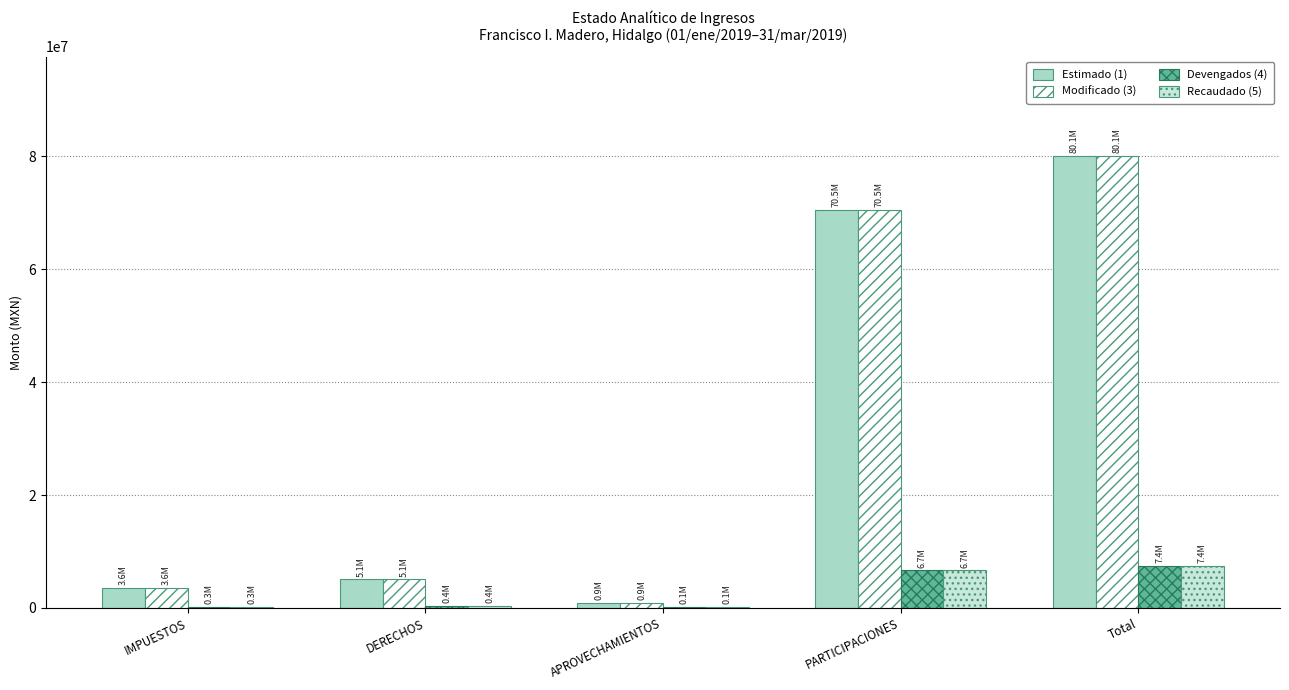

What is the sum of all Modificado (3) values?

160177475.6